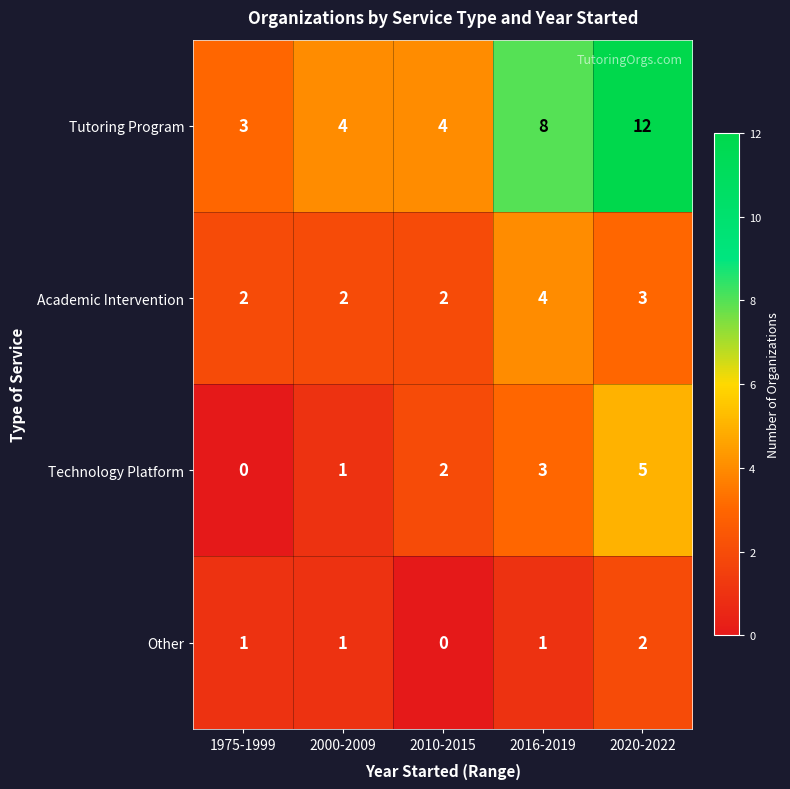

At which label is Academic Intervention closest to 3?

2020-2022